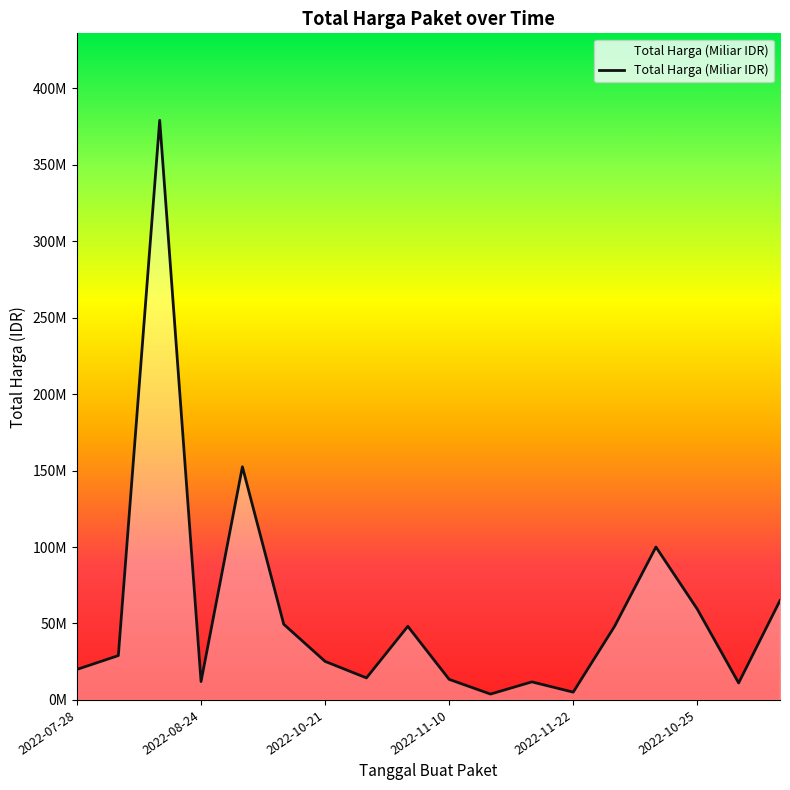

What is the label of the 10th point from the right?

2022-11-08